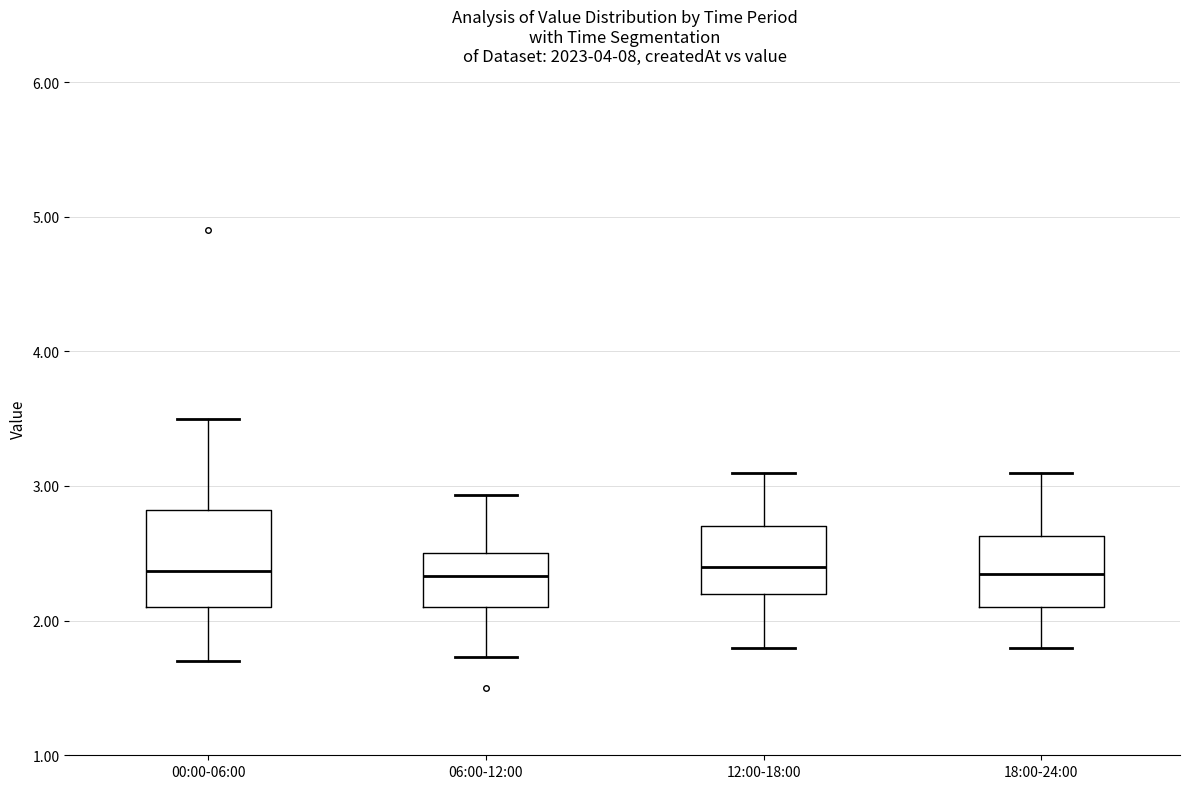

Comparing the boxes themselves (not the whiskers), which one is the tallest?

00:00-06:00